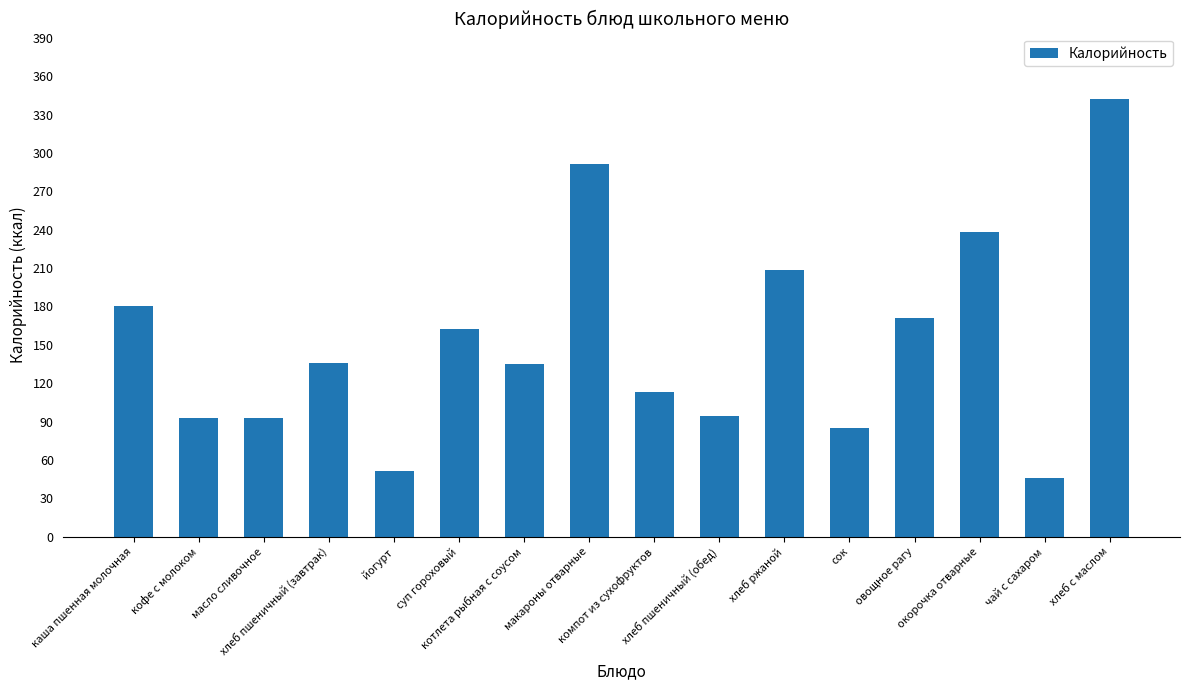

What is the smallest value displayed?

45.6